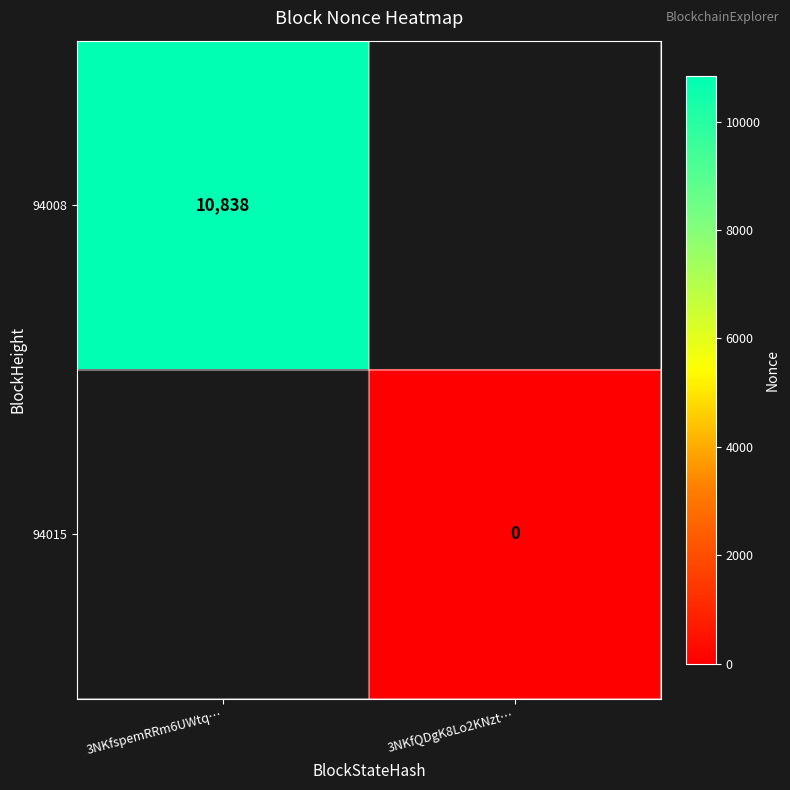

The 94008 series shows 17800 at 3NKfspemRRm6UWtq…. True or false?

False